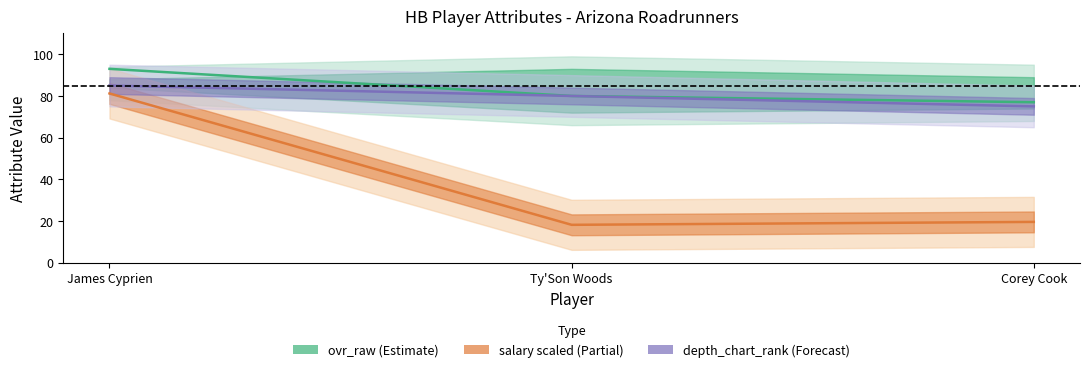

What is the maximum value shown in the chart?

93.0